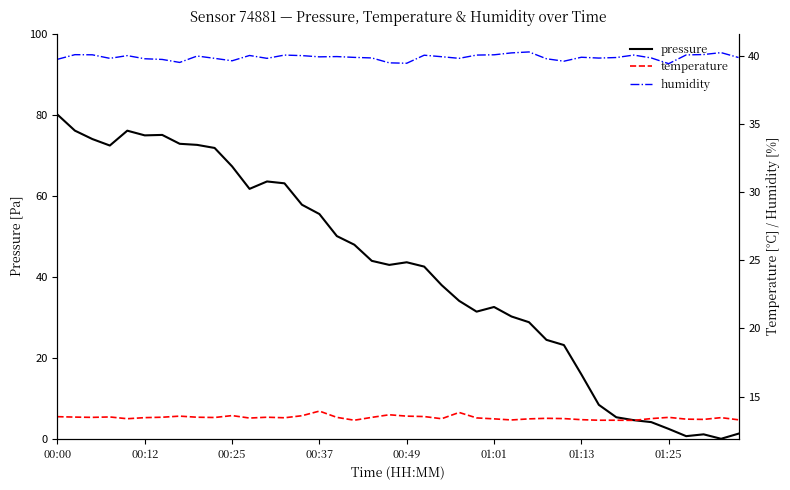

What is the total value across all series at 21?

96.1